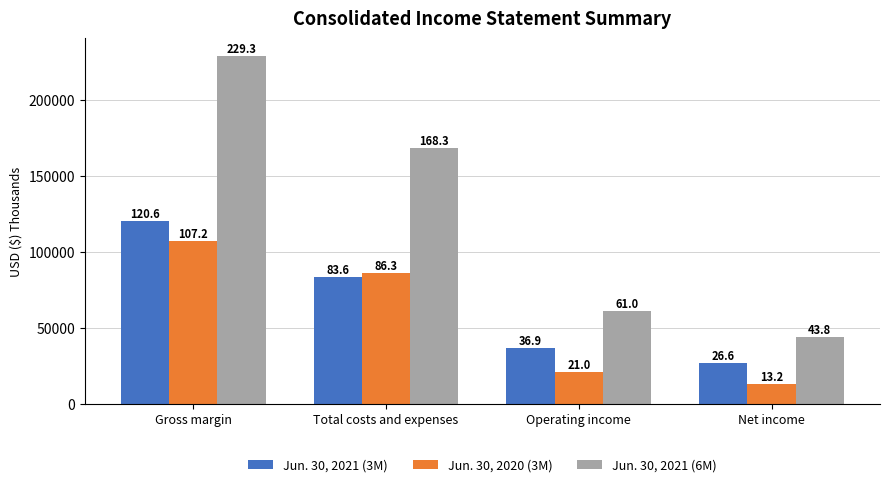

How many bars are there in total?

12